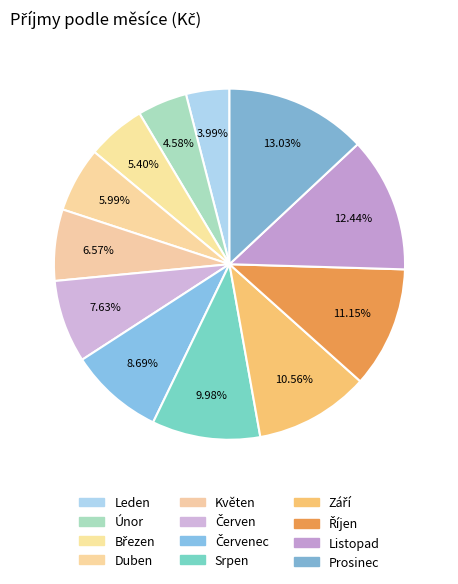

Rank the categories by value from lowest to highest.

Leden, Únor, Březen, Duben, Květen, Červen, Červenec, Srpen, Září, Říjen, Listopad, Prosinec